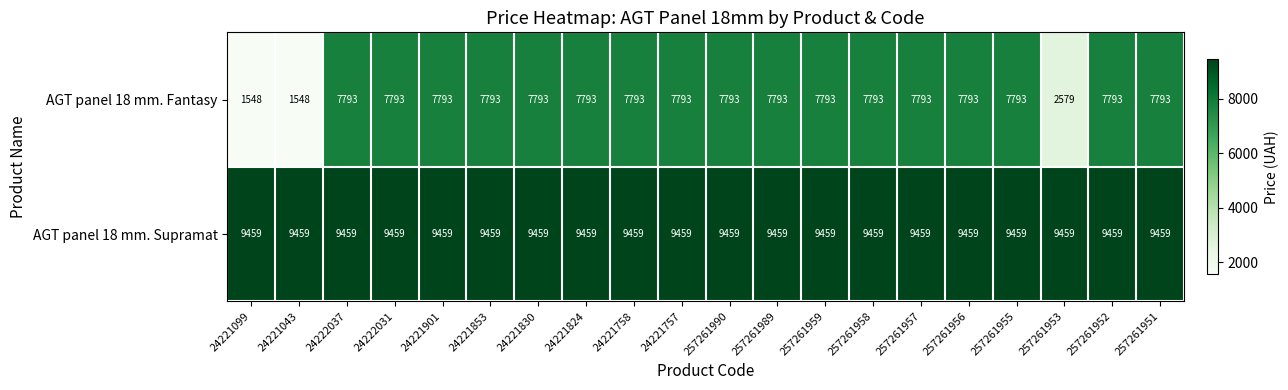

What is the maximum value for AGT panel 18 mm. Fantasy?

7793